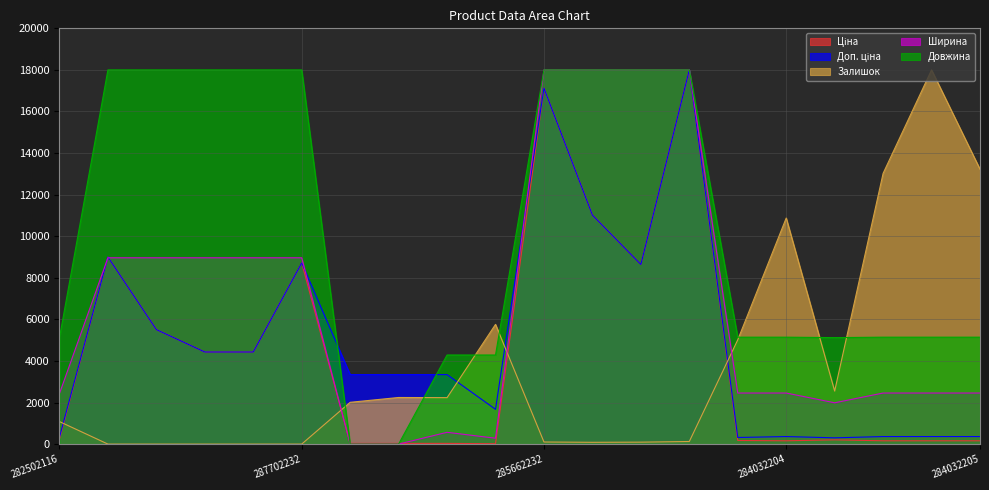

Which series changed the most between 282502116 and 287692233?

Довжина